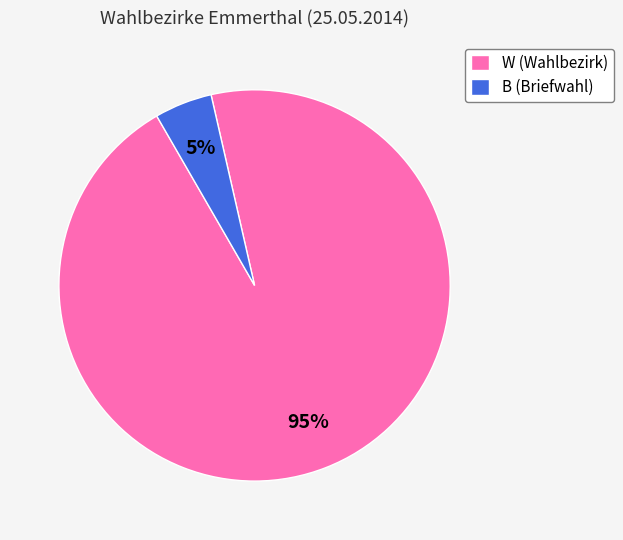

Which category has the biggest portion of the pie?

W